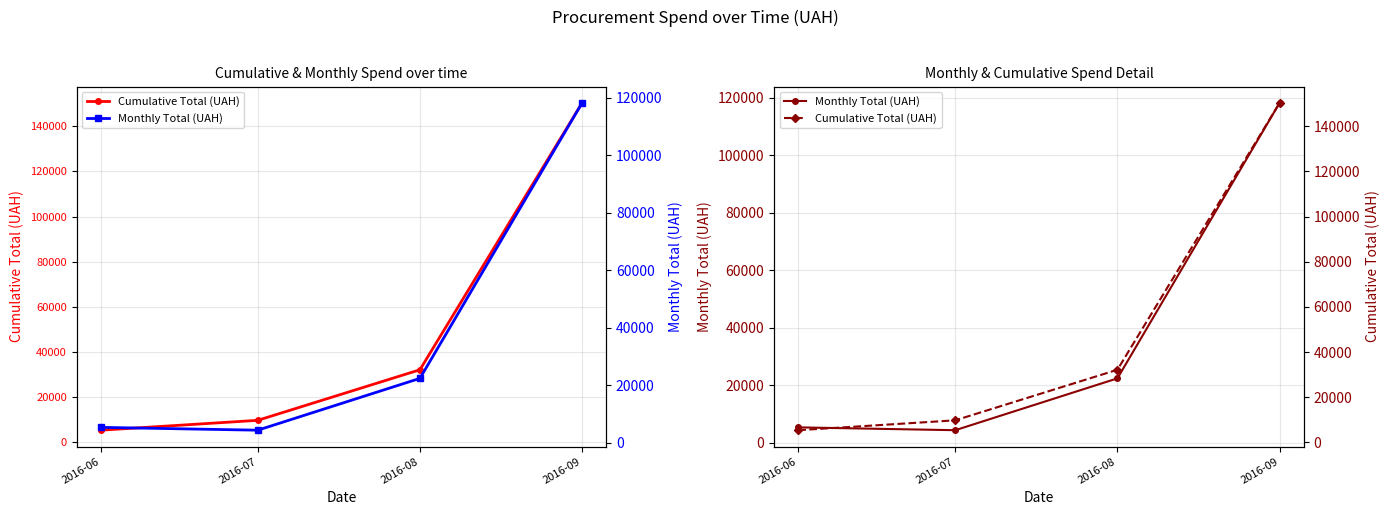

Between 2016-08 and 2016-06, which is larger?

2016-08